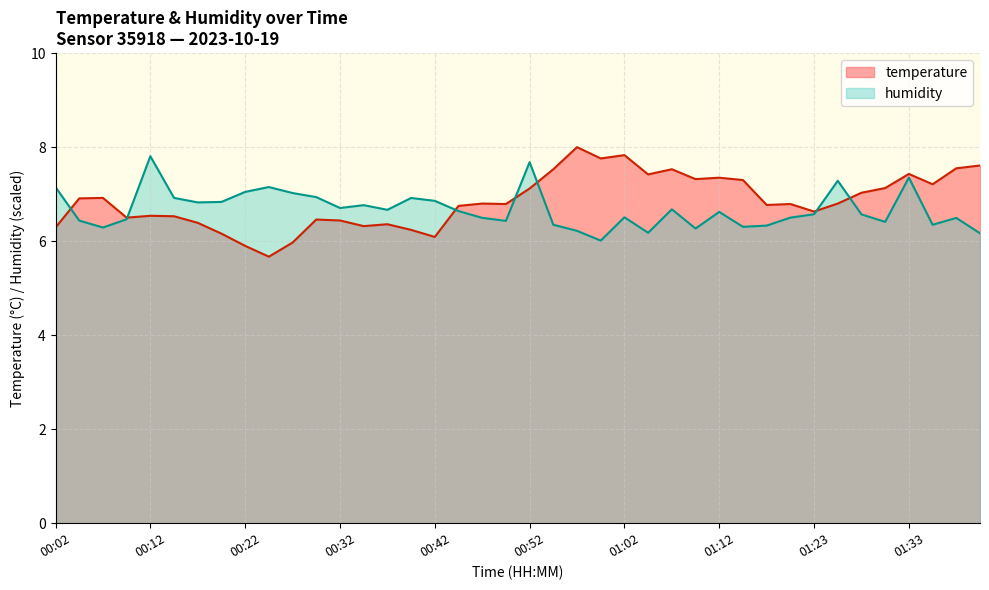

Where do temperature and humidity first cross each other?

00:02 and 00:04